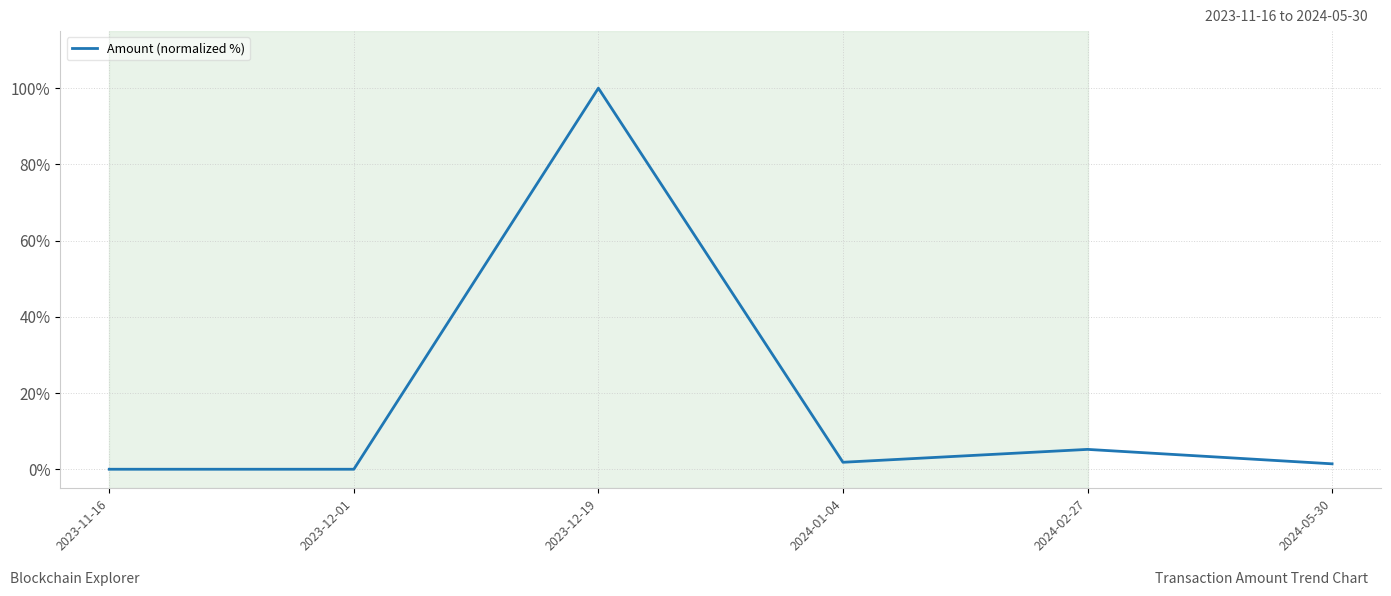

How many distinct data groups are displayed?

1